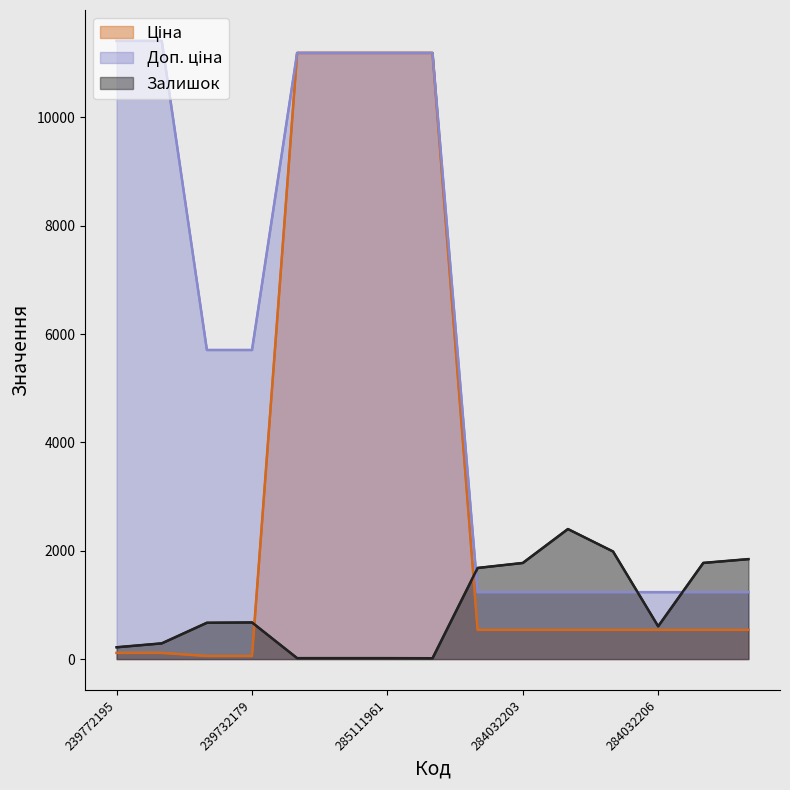

The value of Залишок at 284032206 is 605.0. True or false?

True